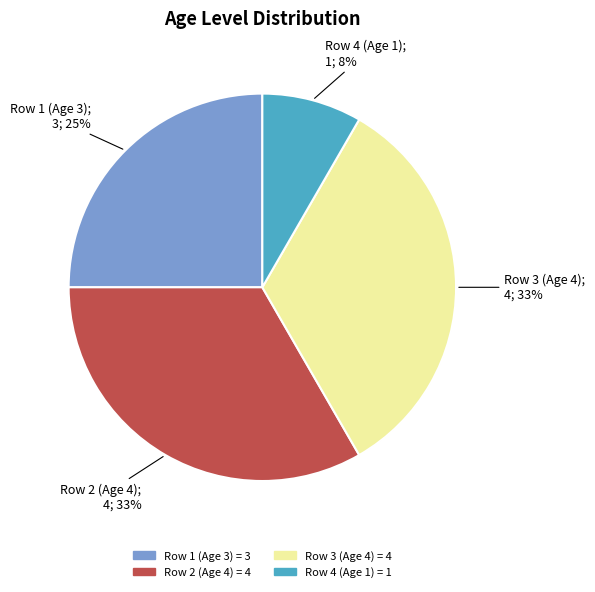

Does Row 3 (Age 4) account for over 50% of the chart?

No